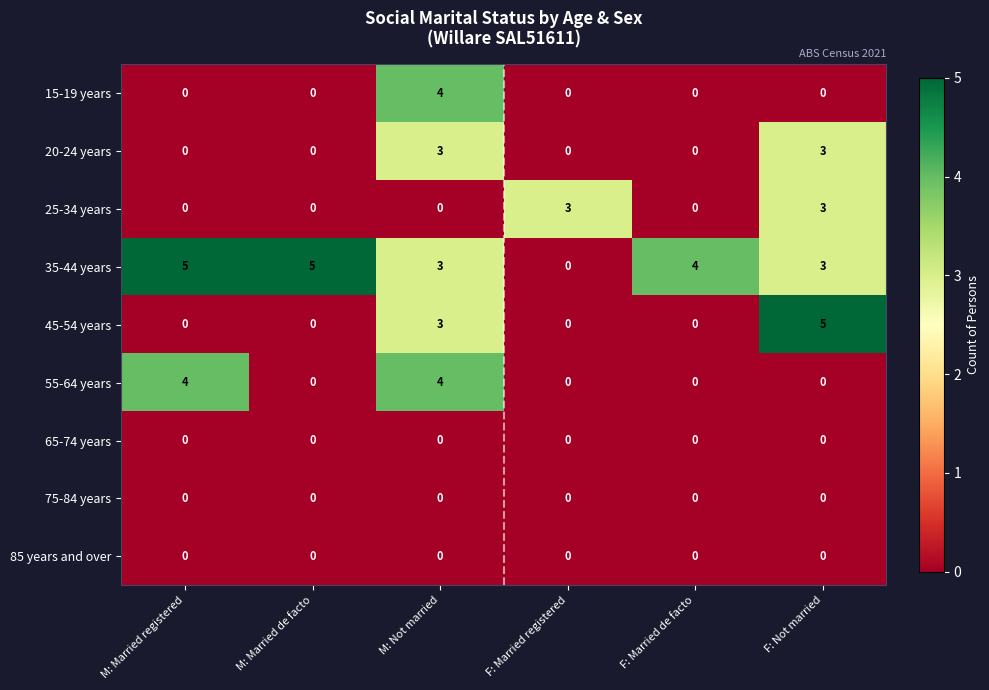

Is it true that 25-34 years equals 2 at M: Not married?

False